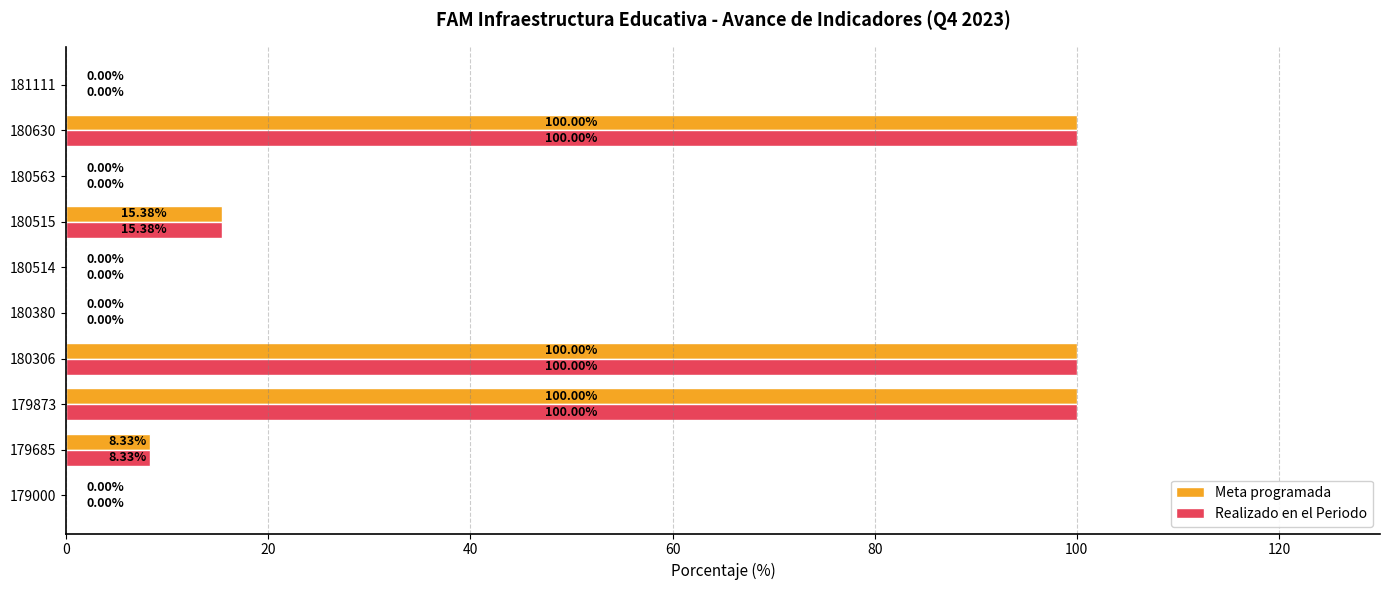

What is the average value of the Realizado en el Periodo series?

32.4